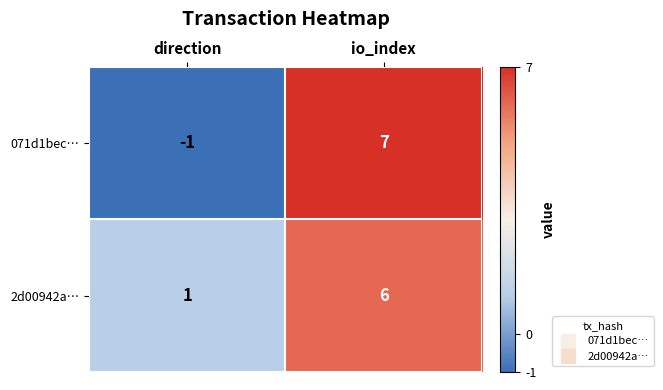

What is the total value across all series at io_index?

13